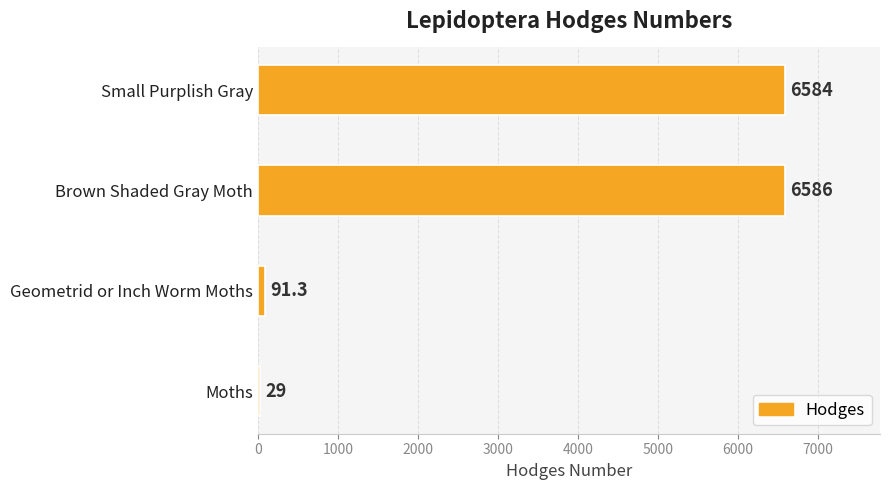

Where is the data nearest to the value 3307?

Geometrid or Inch Worm Moths